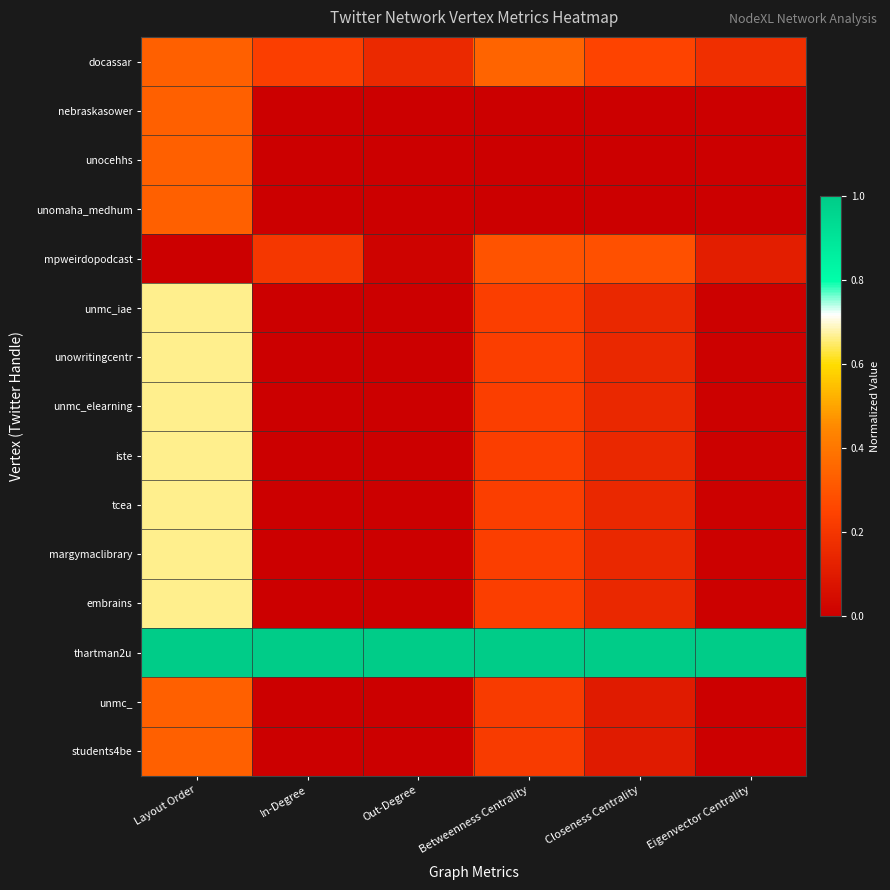

Which category has the highest value across all series?

Layout Order